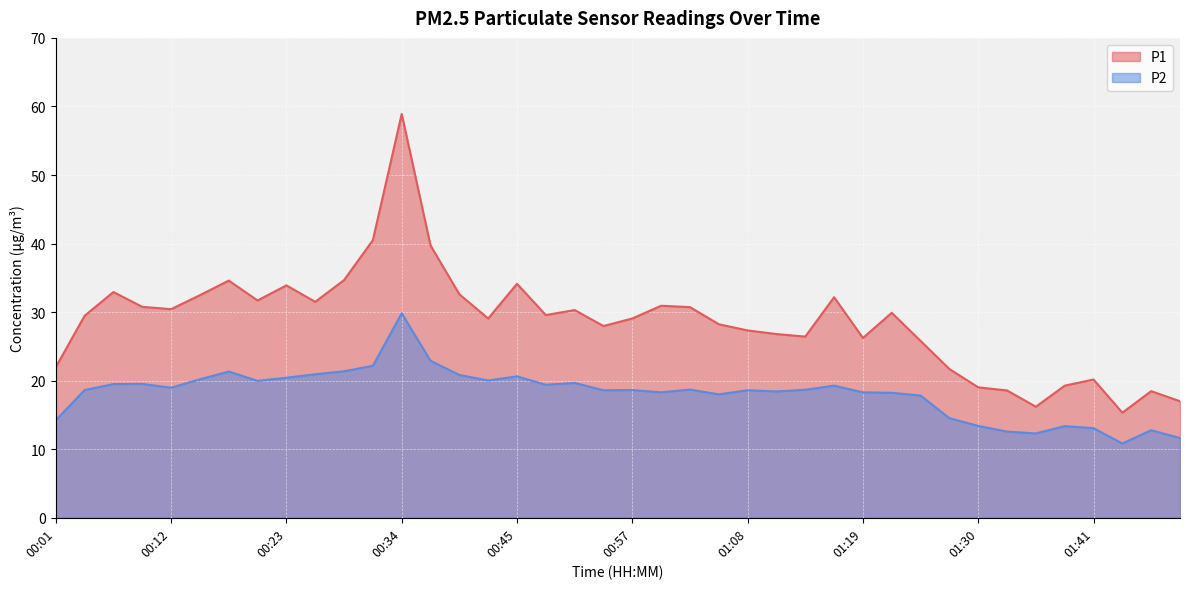

At which label does P2 first exceed 18?

00:03